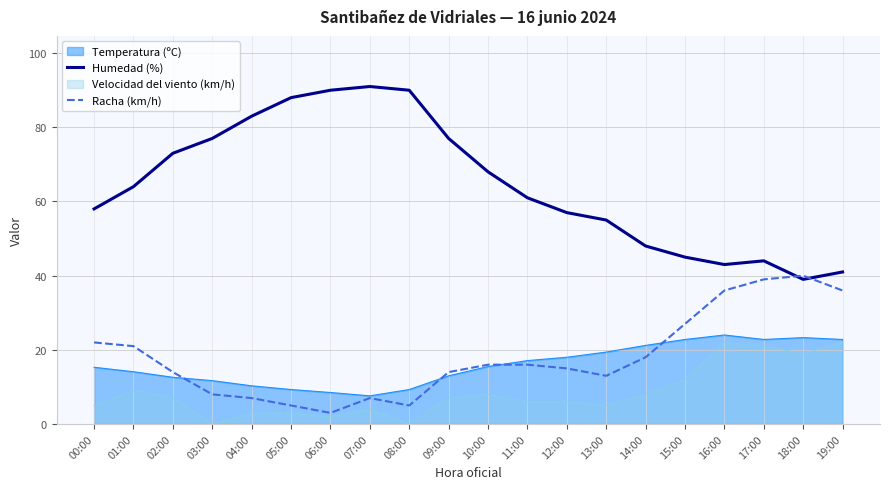

Does the chart display data point markers on the line(s)?

No